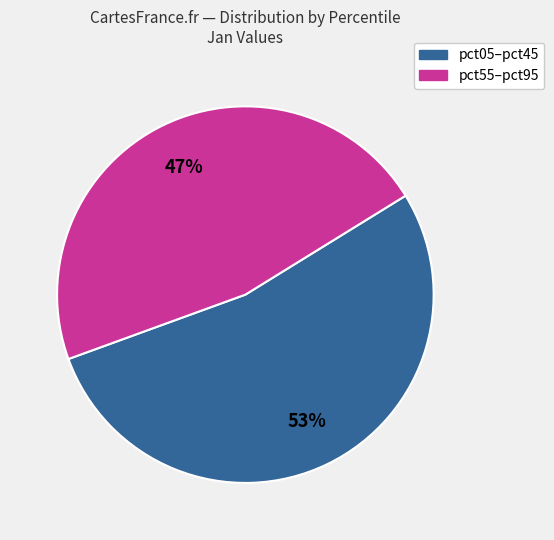

To the nearest percent, what is the average slice percentage?

50%